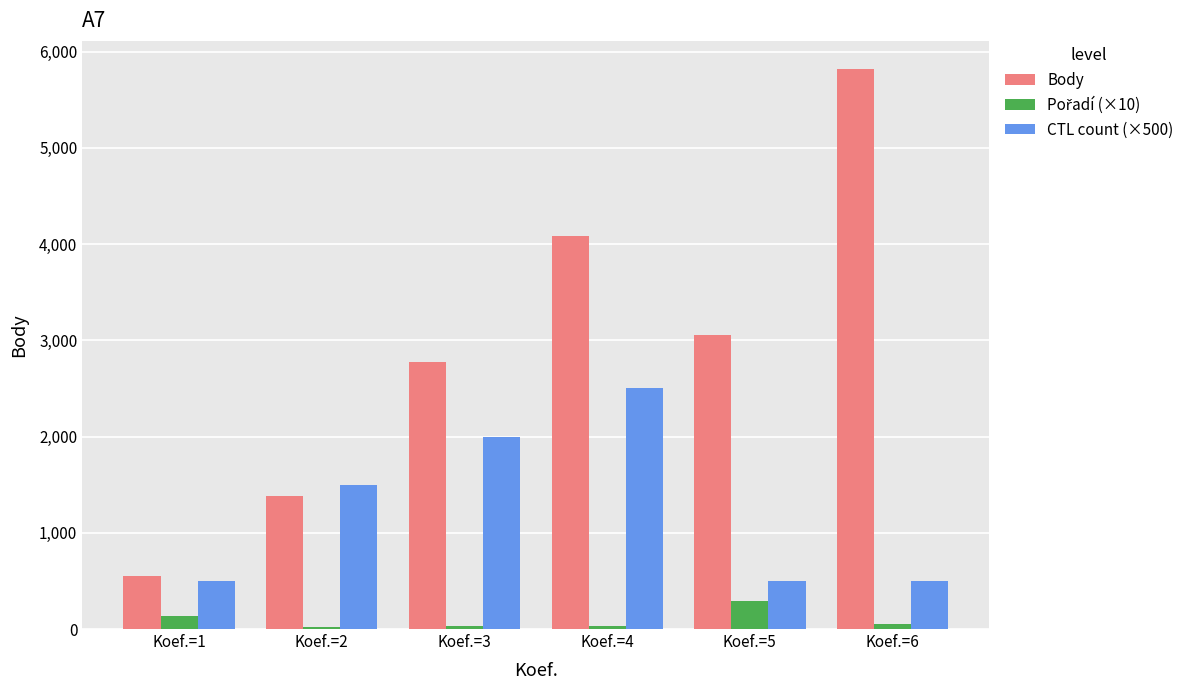

Which series has the largest range (max minus min)?

Body